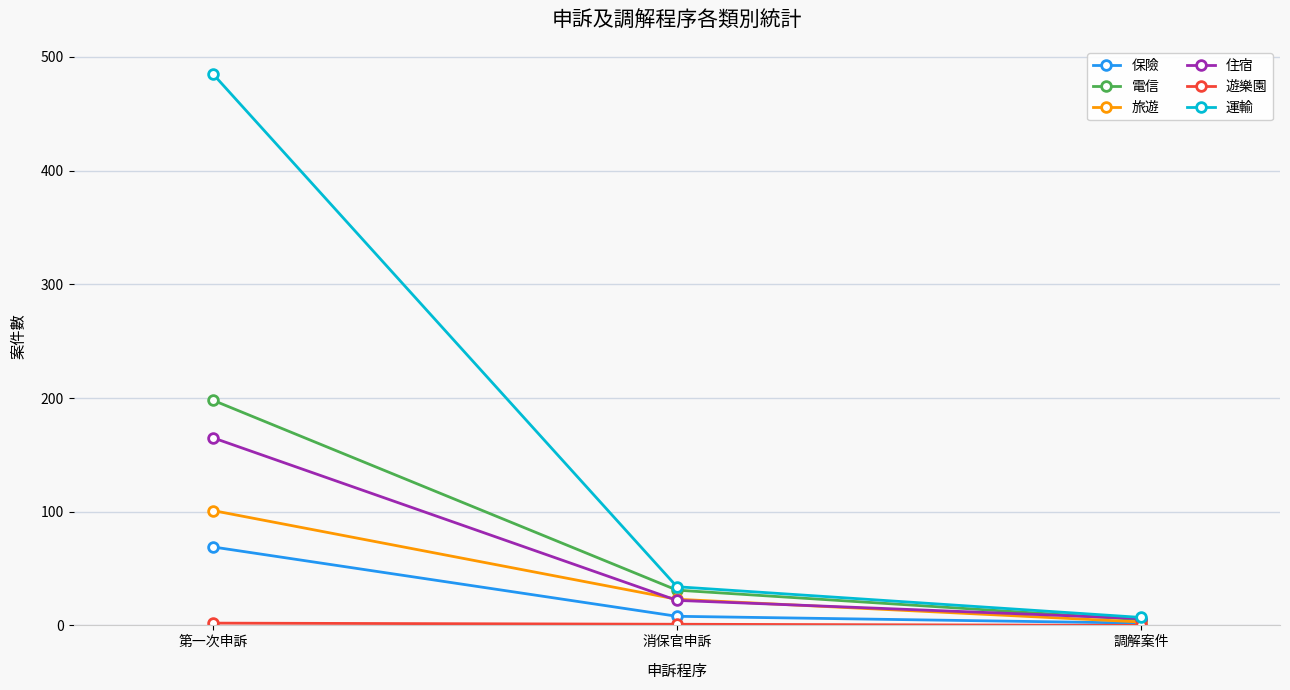

Rank the categories by 旅遊 value from highest to lowest.

第一次申訴, 消保官申訴, 調解案件